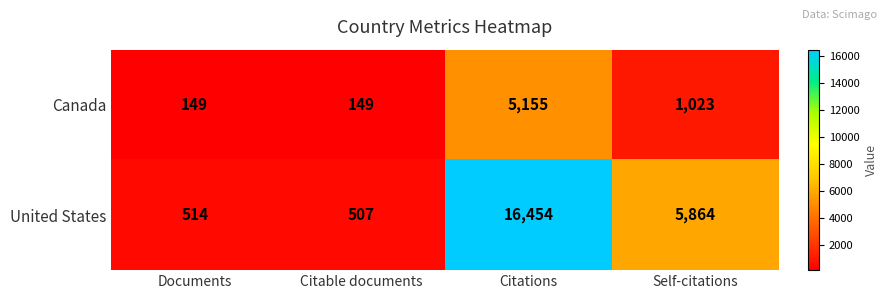

What is the lowest value of the Canada series?

149